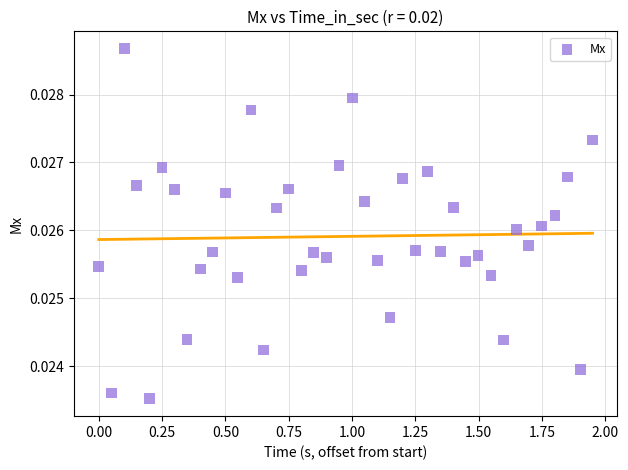

What is the range of X values (max minus min)?

1.9